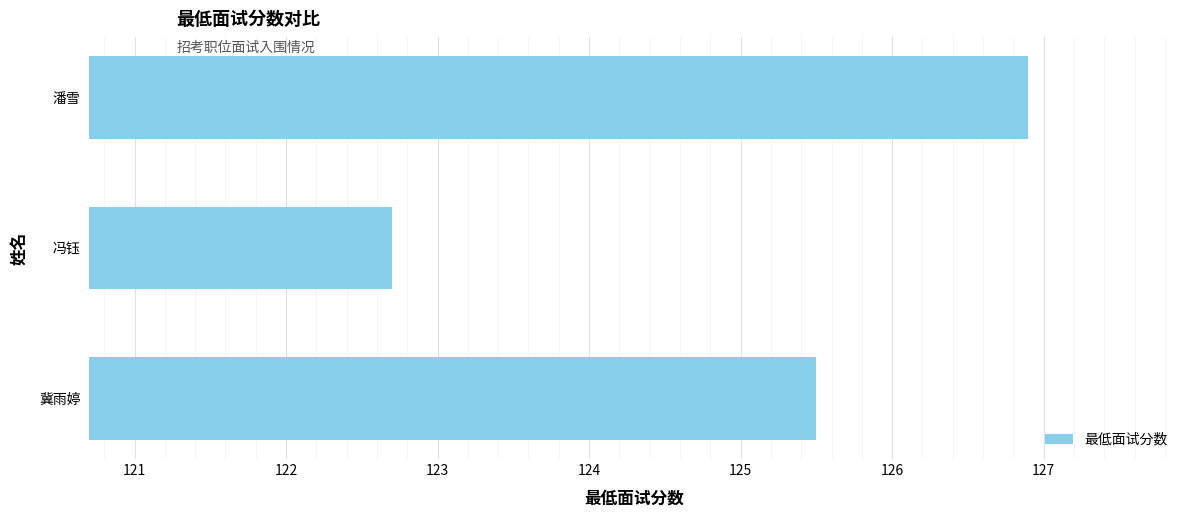

The value at 潘雪 is 86.5. True or false?

False